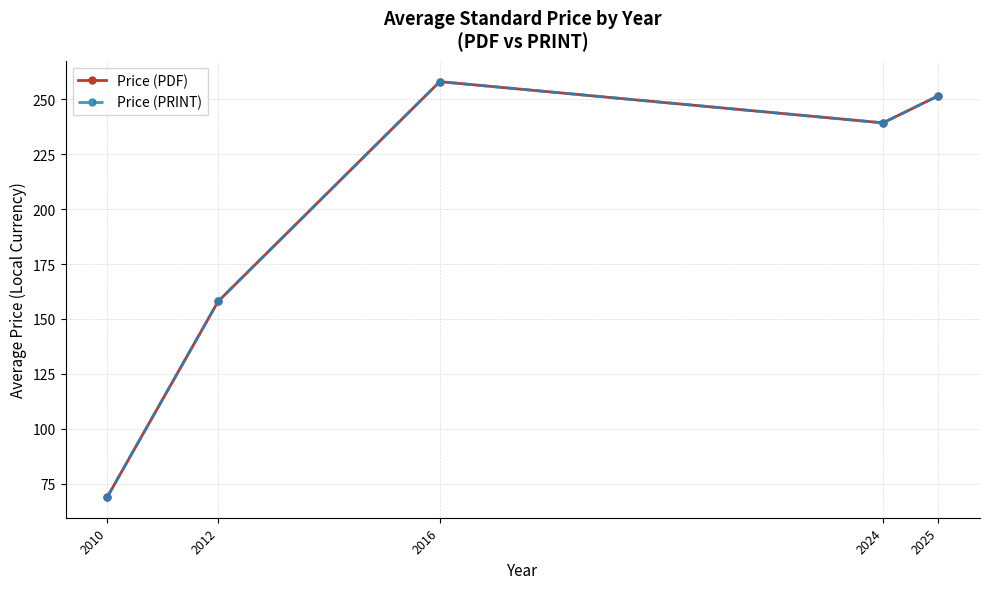

True or false: Price (PRINT) has more than 2 points higher than both neighbors.

False